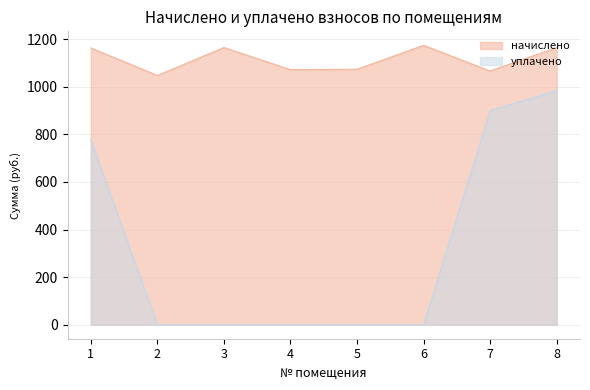

What is the highest value of the начислено series?

1173.7